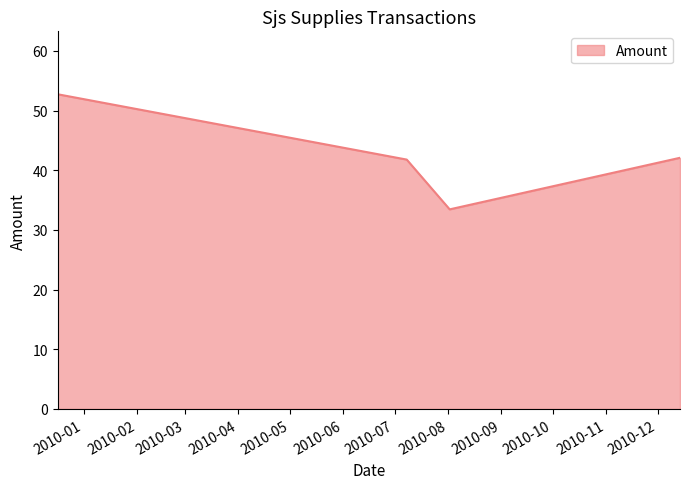

What is the average value?

42.5